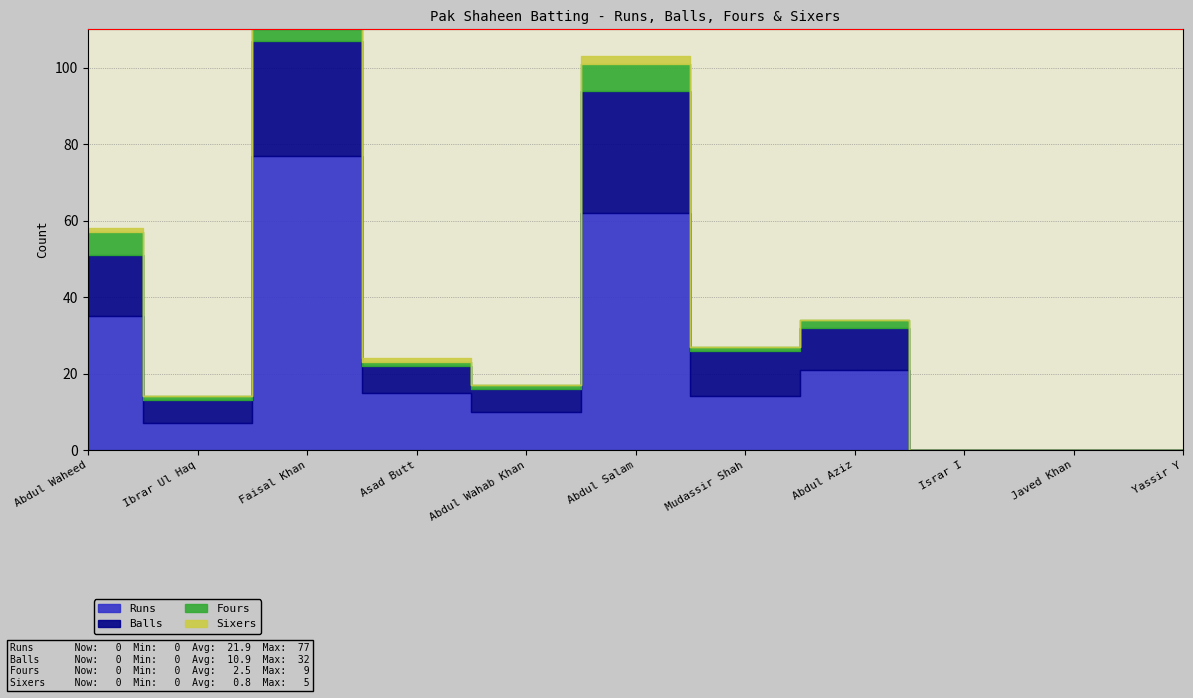

How many data points in Fours are above 1?

4